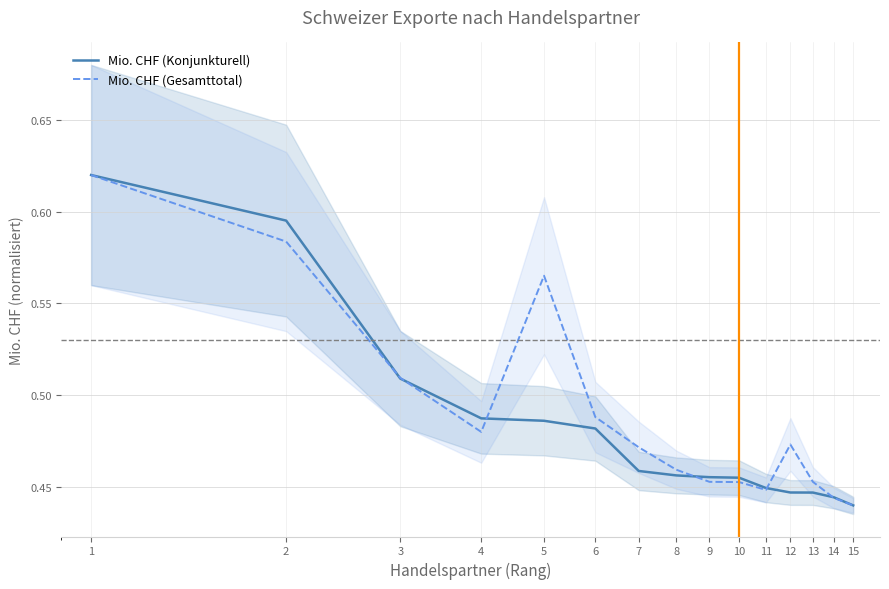

The Mio. CHF (Konjunkturell) series shows 0.7 at 11. True or false?

False